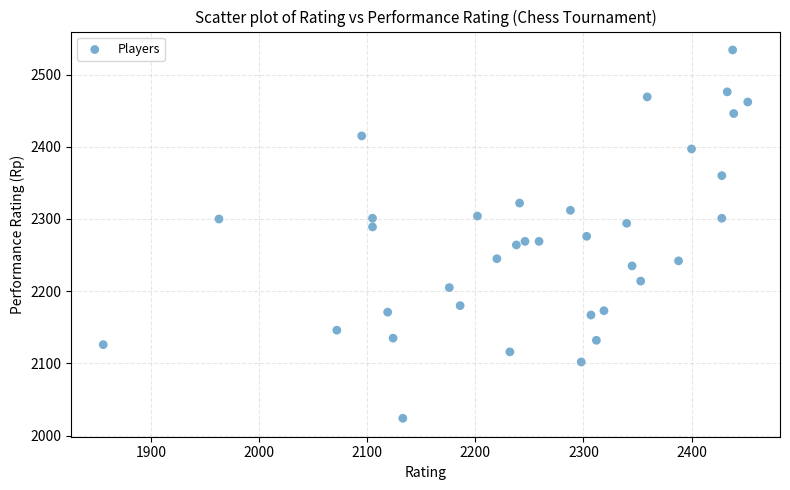

What is the range of Y values (max minus min)?

510